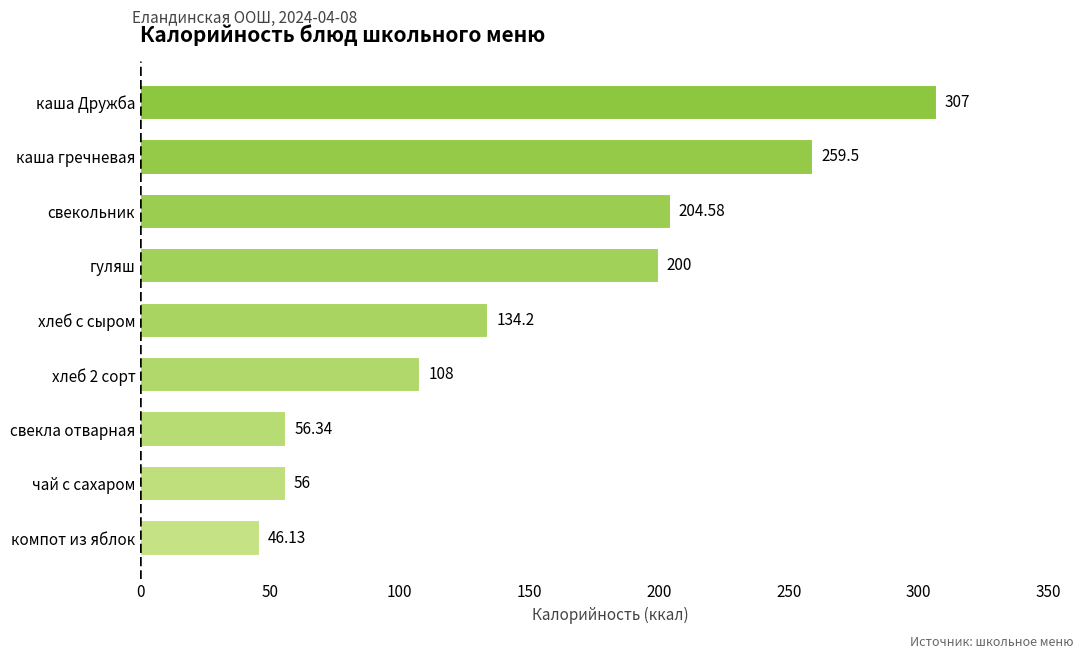

List the labels in order of value, largest first.

каша Дружба, каша гречневая, свекольник, гуляш, хлеб с сыром, хлеб 2 сорт, свекла отварная, чай с сахаром, компот из яблок